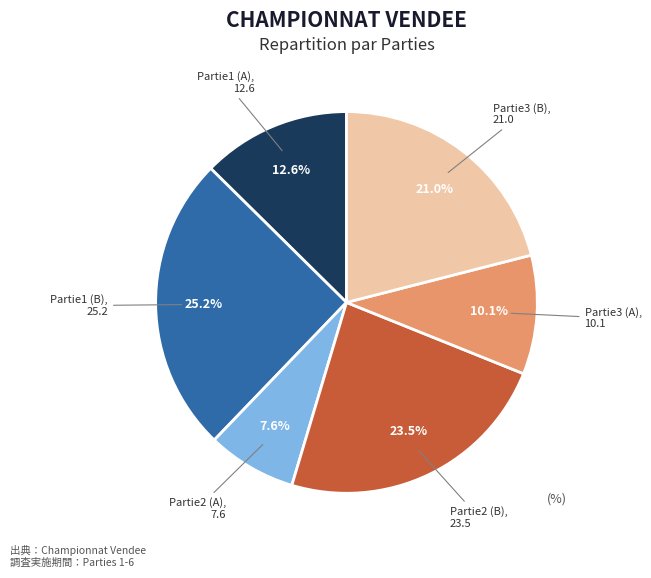

Does any single category account for the majority?

No